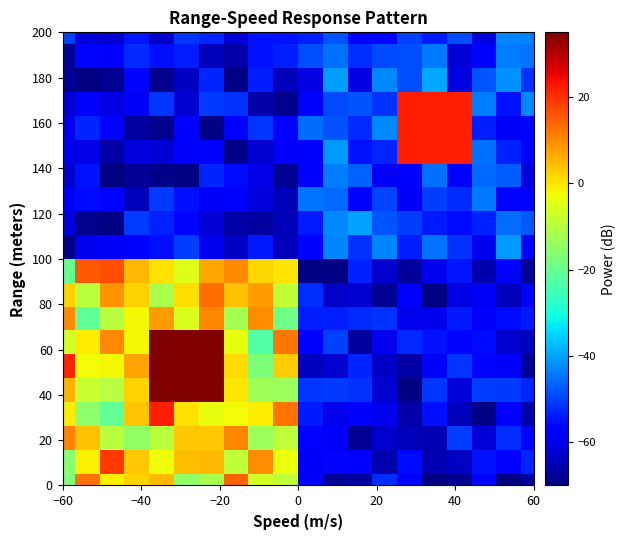

Count the number of categories in the chart.

20